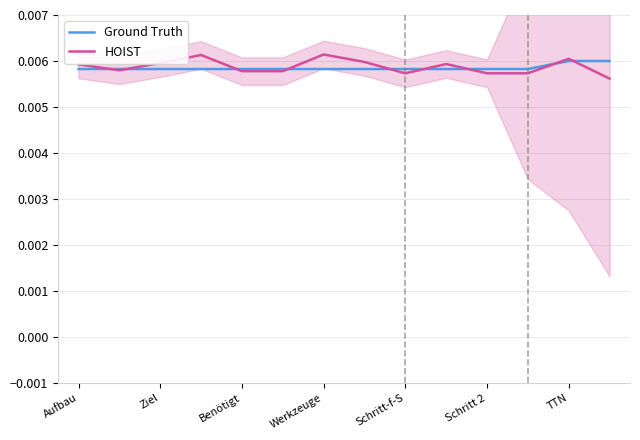

Does the chart have visible grid lines?

Yes